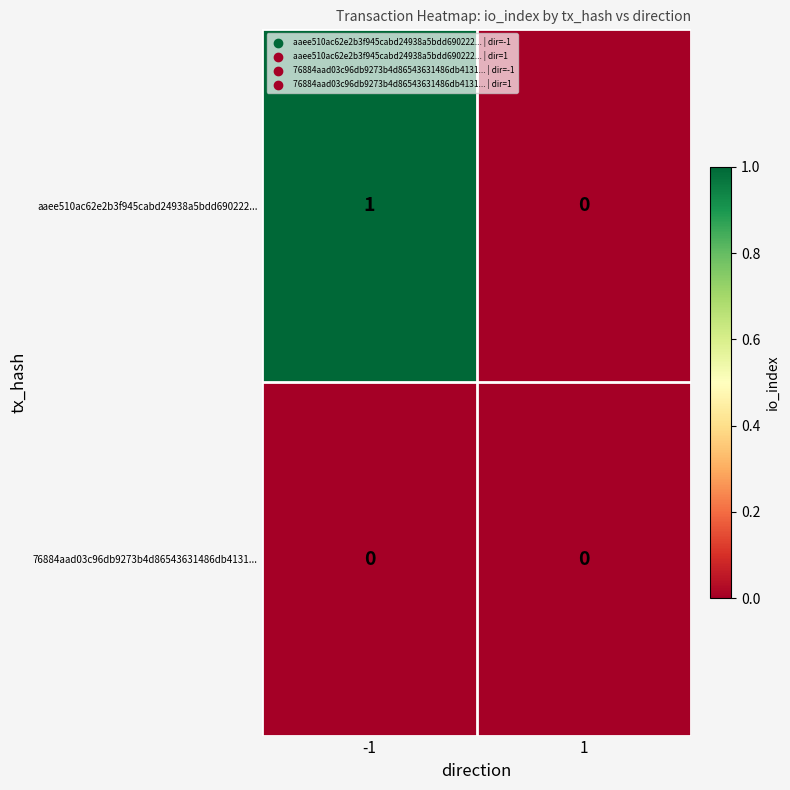

Which category has the highest value across all series?

-1